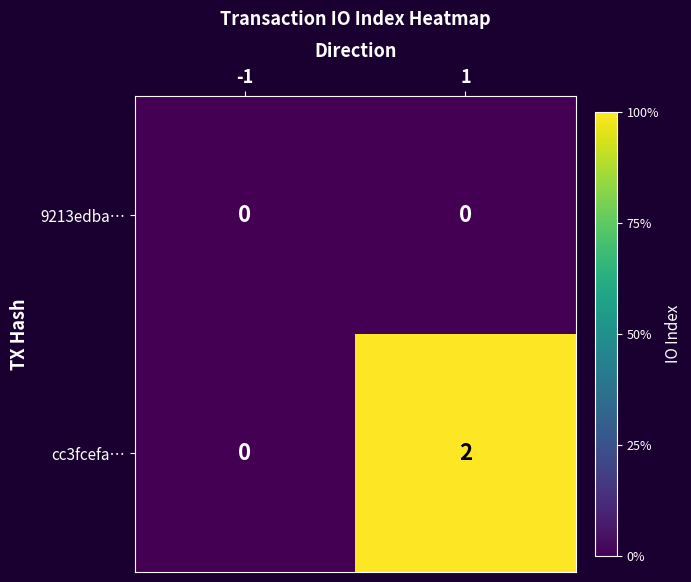

How many distinct data groups are displayed?

2